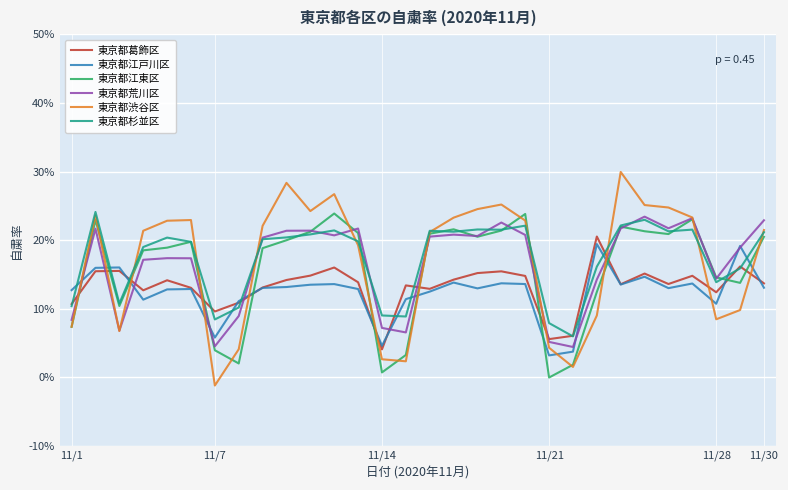

Count the 東京都葛飾区 values in the range 0 to 1.

30